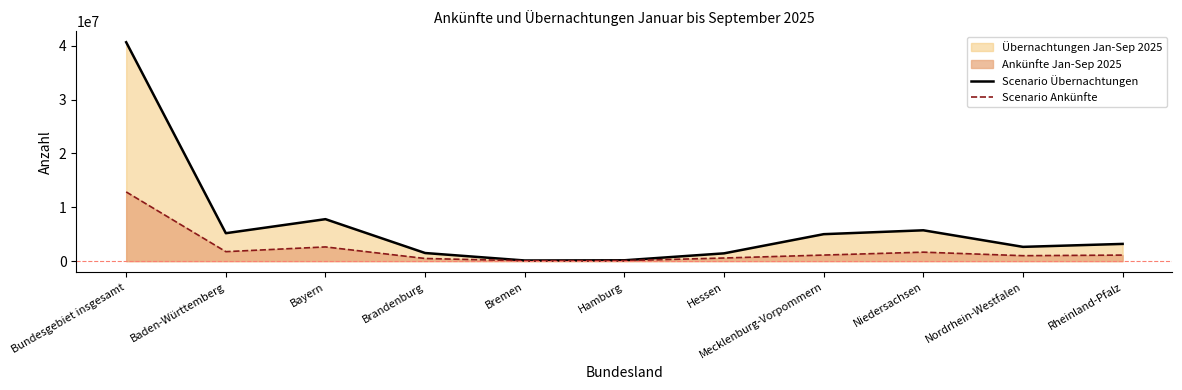

What is the maximum value for Scenario Ankünfte?

12852143